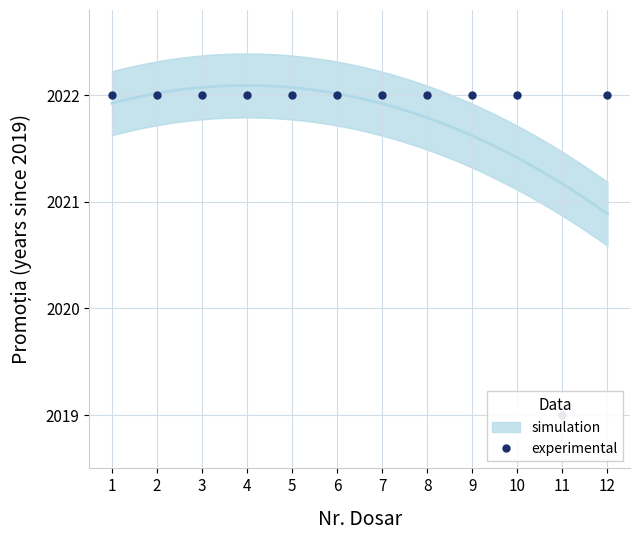

List the labels in order of value, smallest first.

11, 1, 2, 3, 4, 5, 6, 7, 8, 9, 10, 12